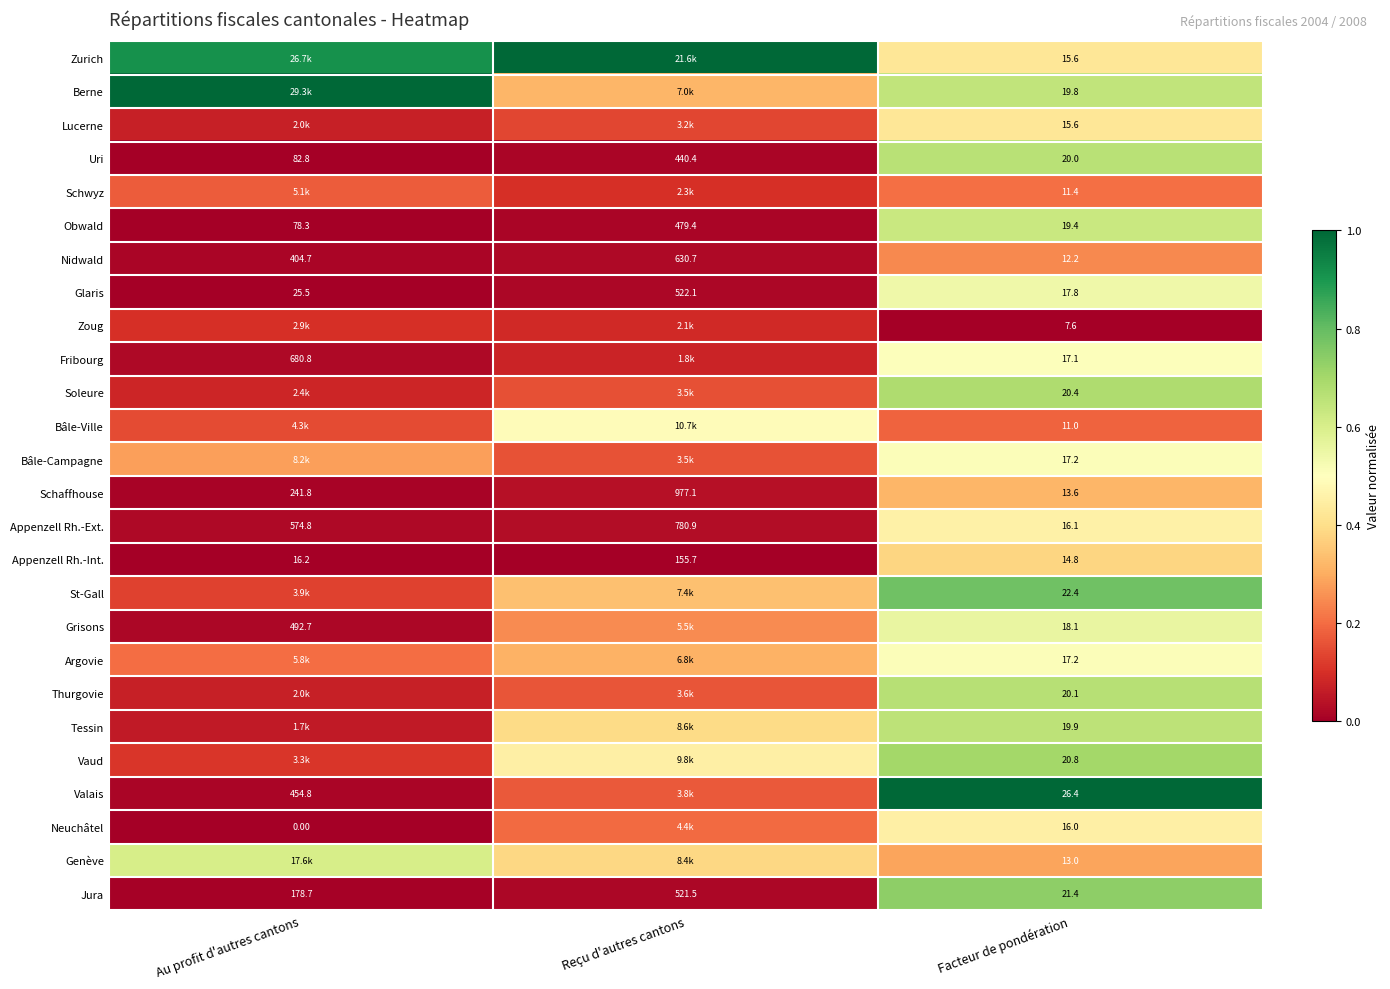

At which label does Appenzell Rh.-Ext. reach its peak?

Reçu d'autres cantons